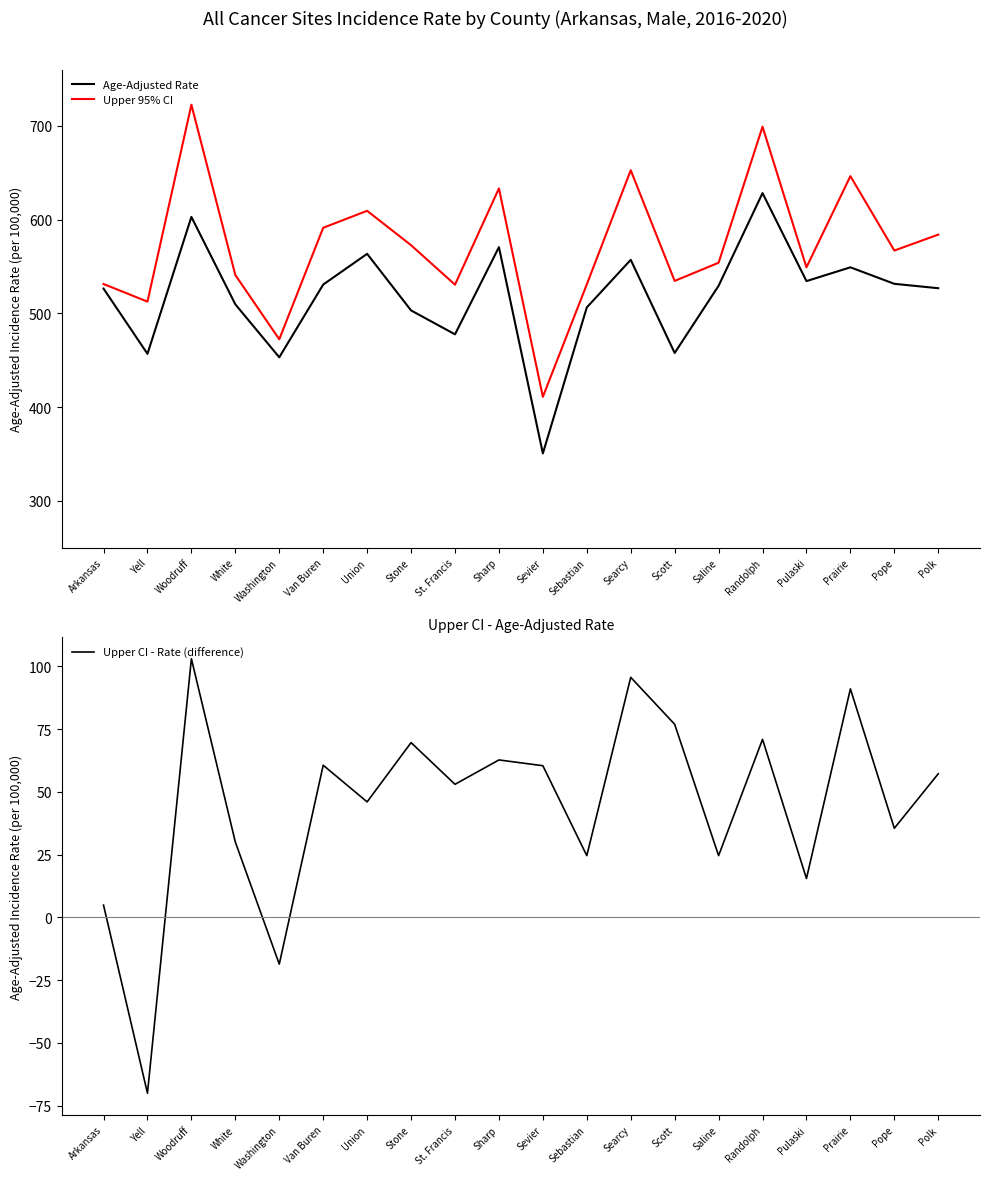

At which label does Upper CI - Rate (difference) reach its peak?

Woodruff